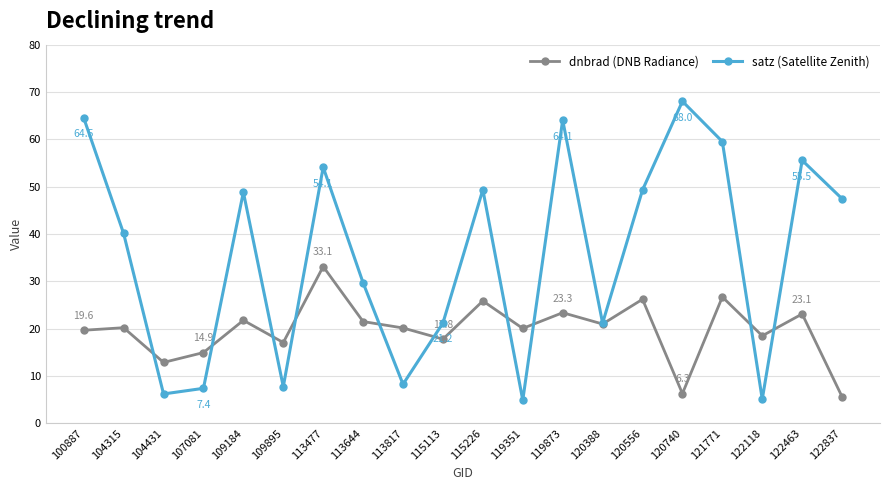

Which category has the highest value in the satz (Satellite Zenith) series?

120740